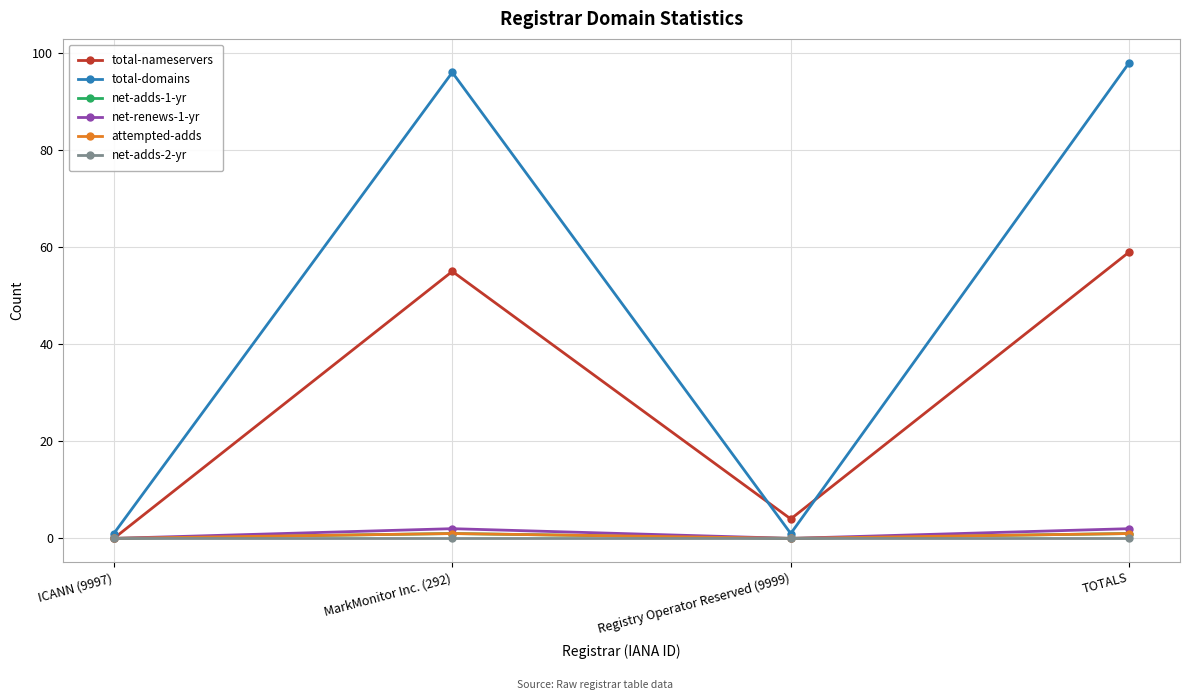

Which series changed the most between MarkMonitor Inc. (292) and Registry Operator Reserved (9999)?

total-domains